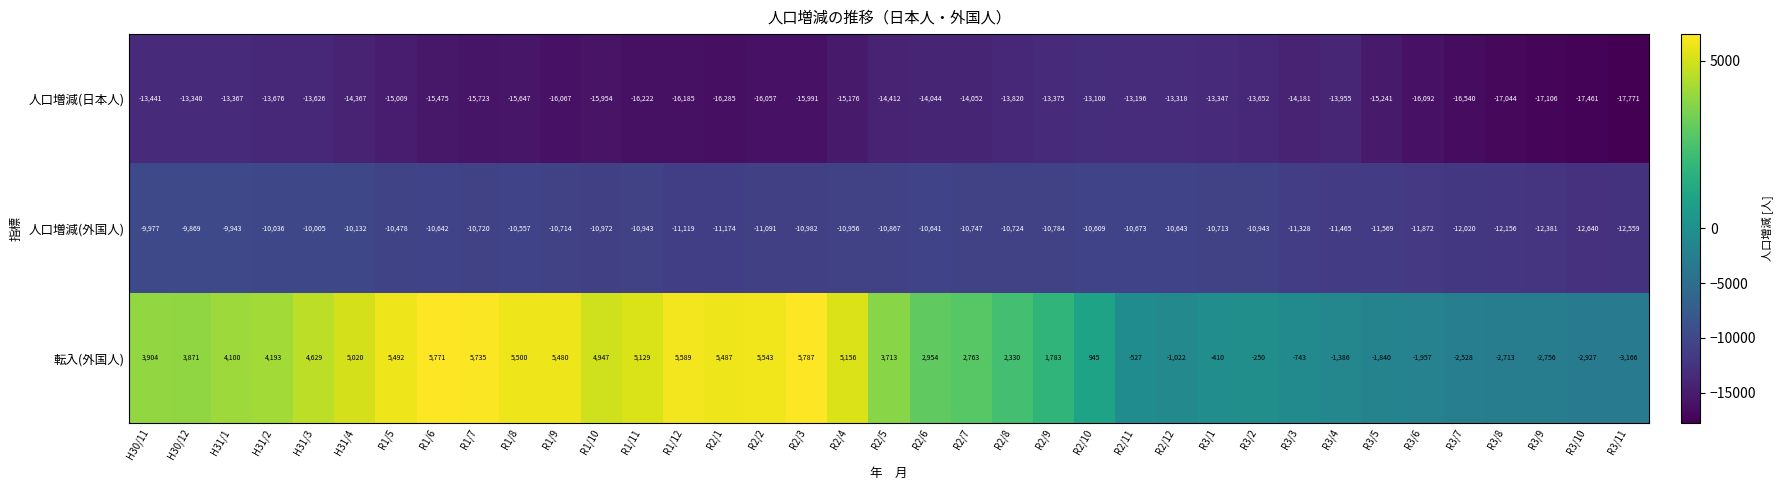

What is the sum of the 人口増減(日本人) values at R2/11 and R2/7?

-27248